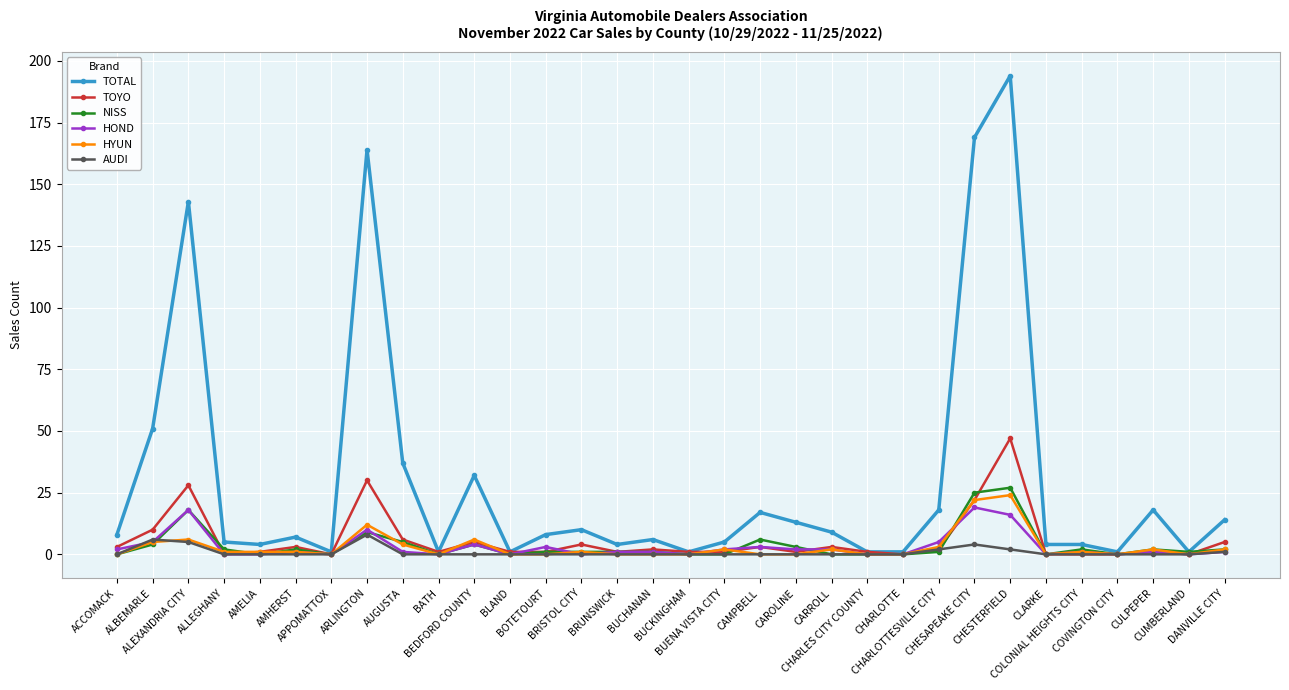

How many lines are shown in the chart?

6